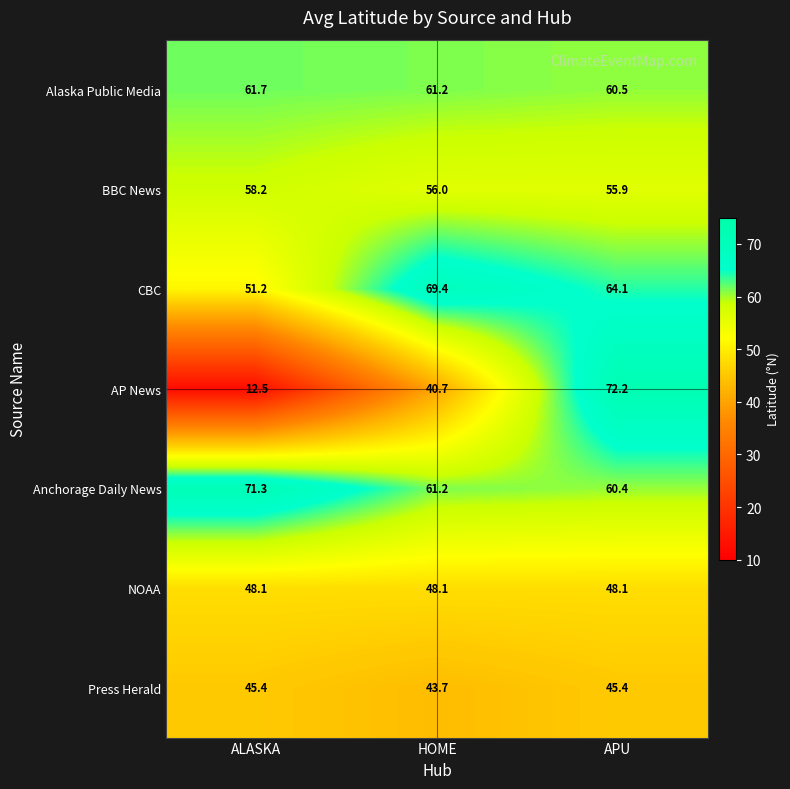

Which series has the largest total across all categories?

Anchorage Daily News